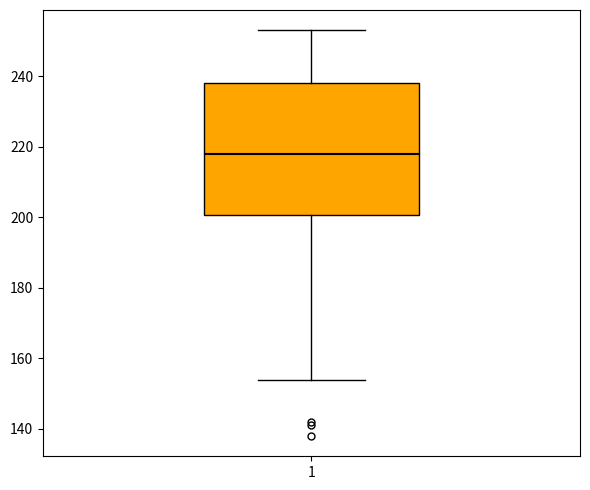

Where is the lower edge of the box at x = 1 on the y-axis? The values are not printed on the chart, so give them approximately, as read against the axis.

200